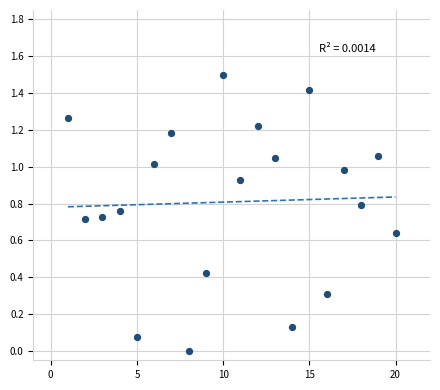

What is the range of Y values (max minus min)?

1.5